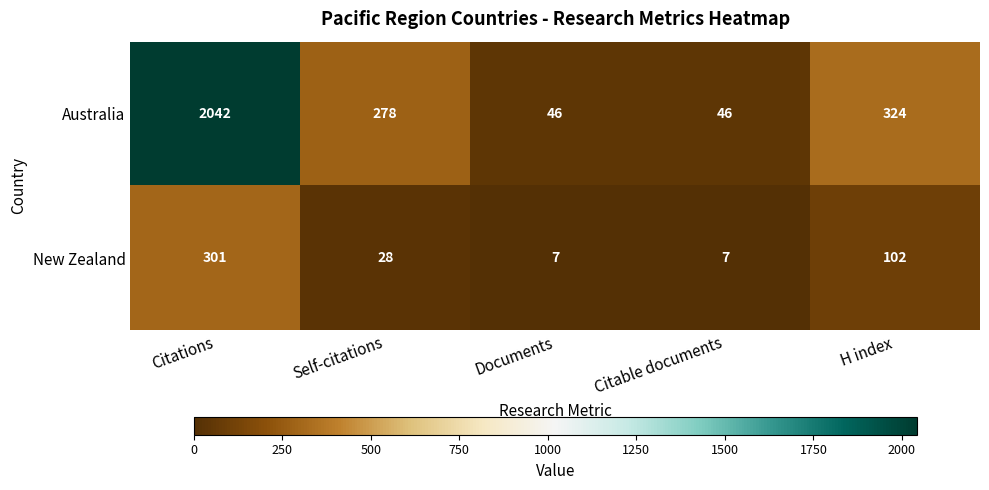

How many values in the Australia series are below 278?

2